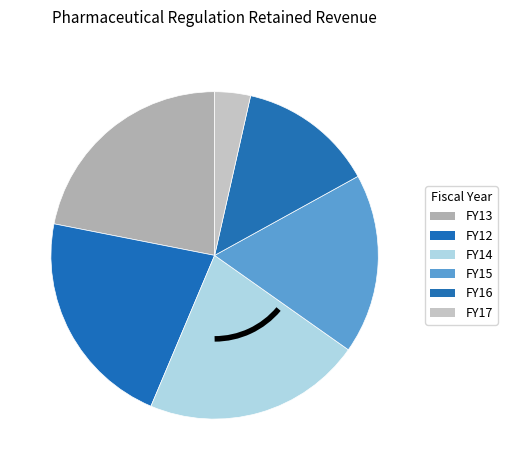

How many segments does this pie chart have?

6